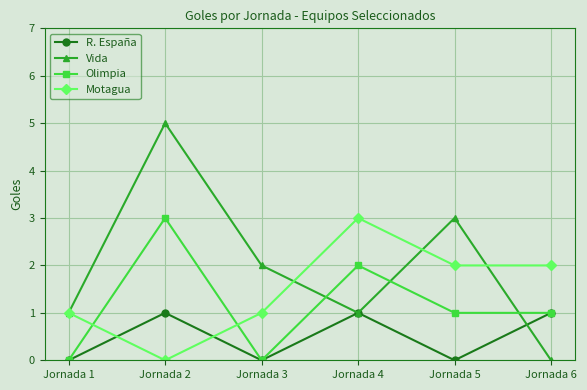

Does the chart have visible grid lines?

Yes